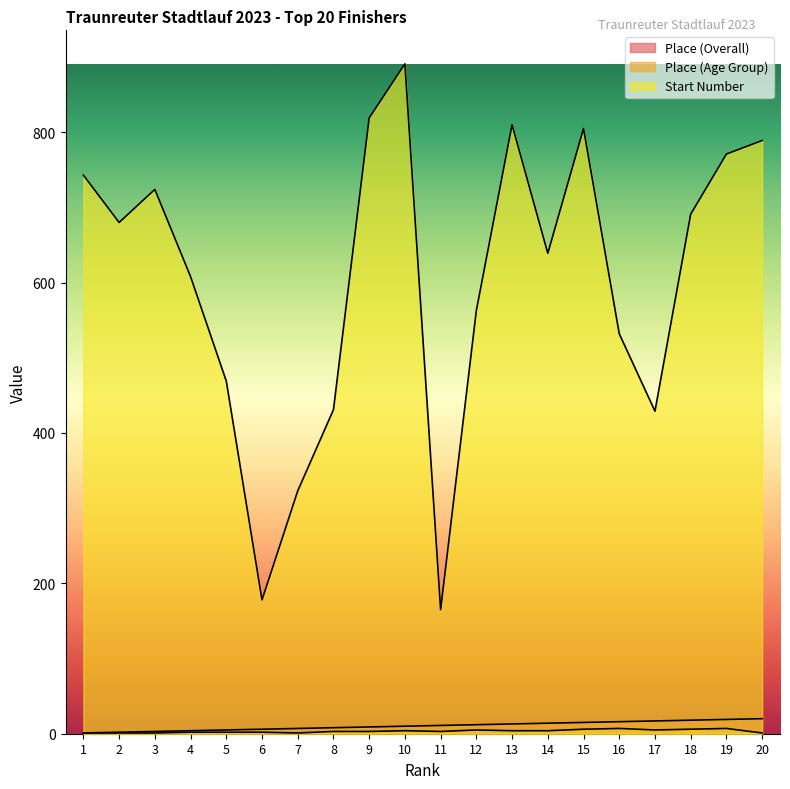

In Start Number, how many points are higher than both neighbors (excluding endpoints)?

4